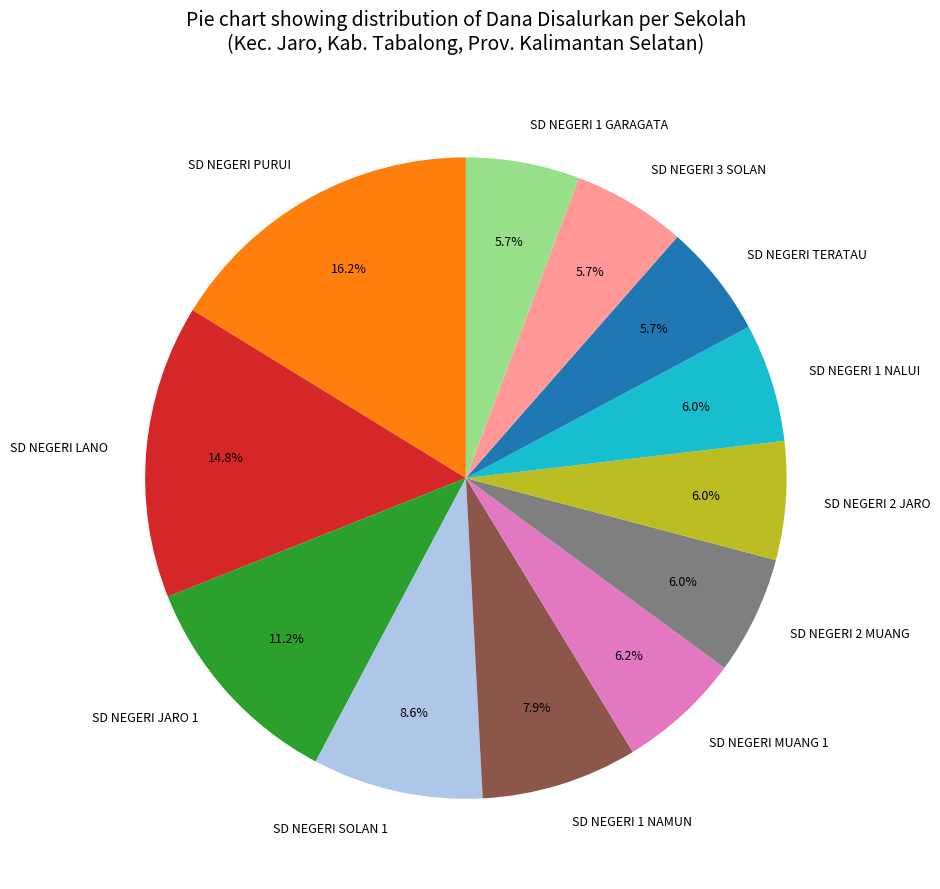

What is the largest slice in the pie chart?

SD NEGERI PURUI